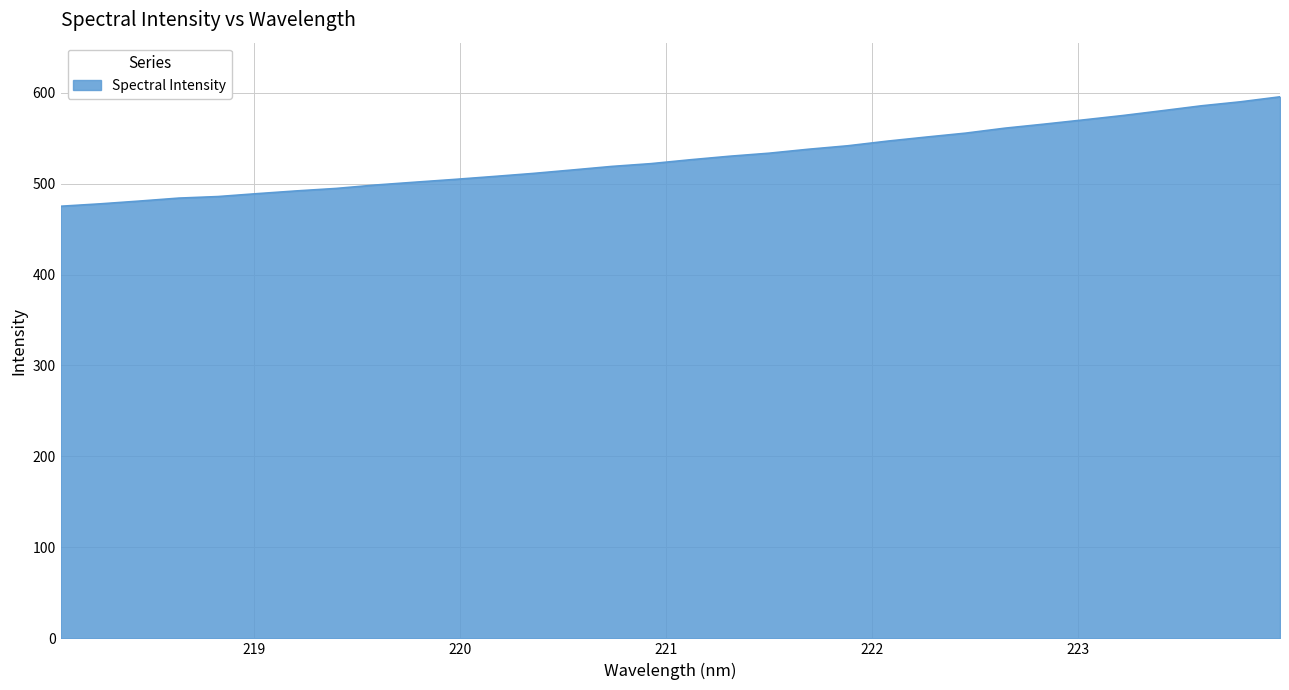

What is the greatest value displayed?

595.4